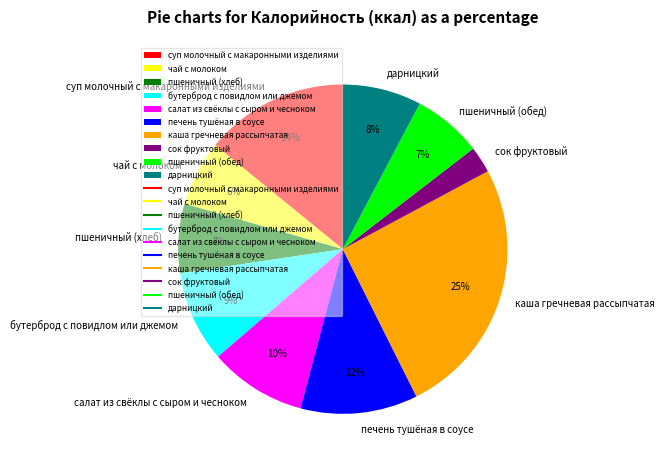

The пшеничный (обед) slice represents 1% of the pie. True or false?

False